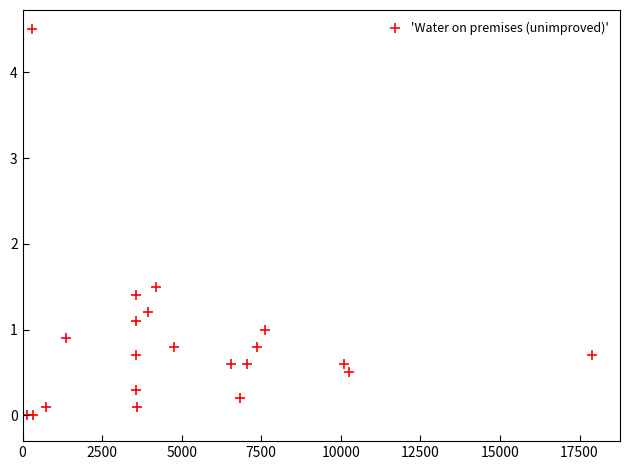

What Y value in the scatter plot is closest to 2?

1.5